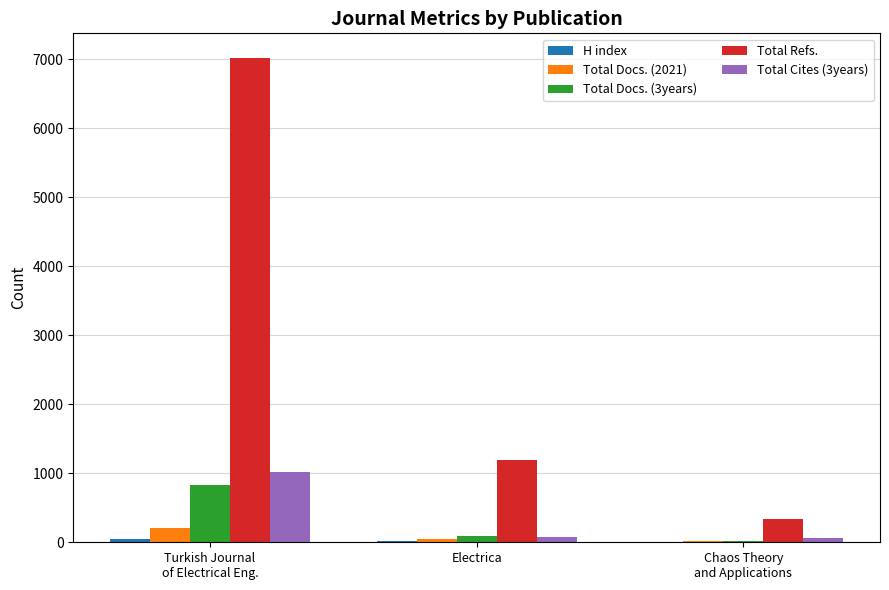

What is the total value across all series at Electrica?

1412